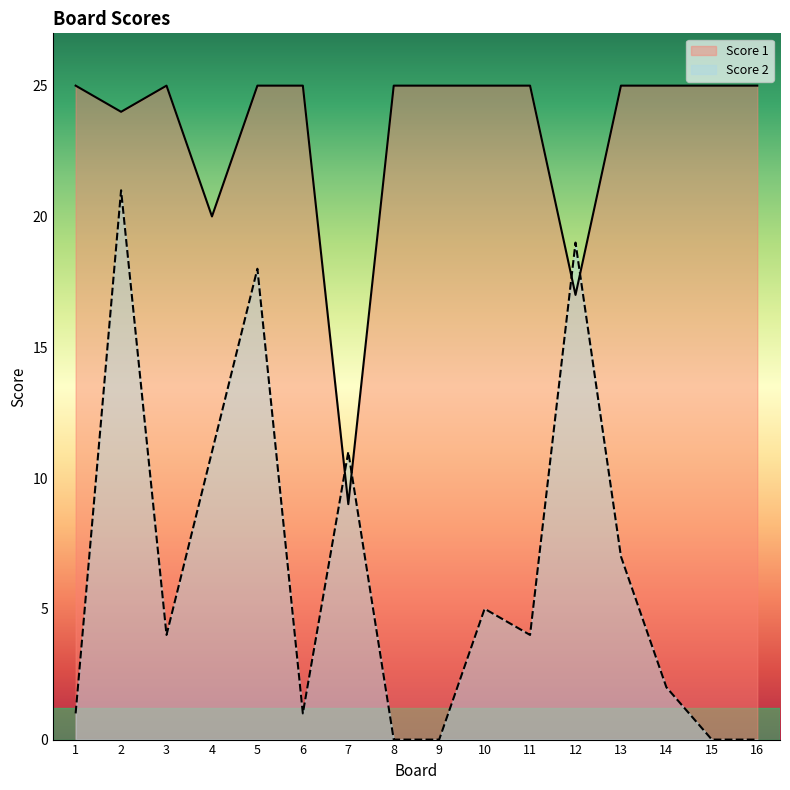

What is the highest value of the Score 1 series?

25